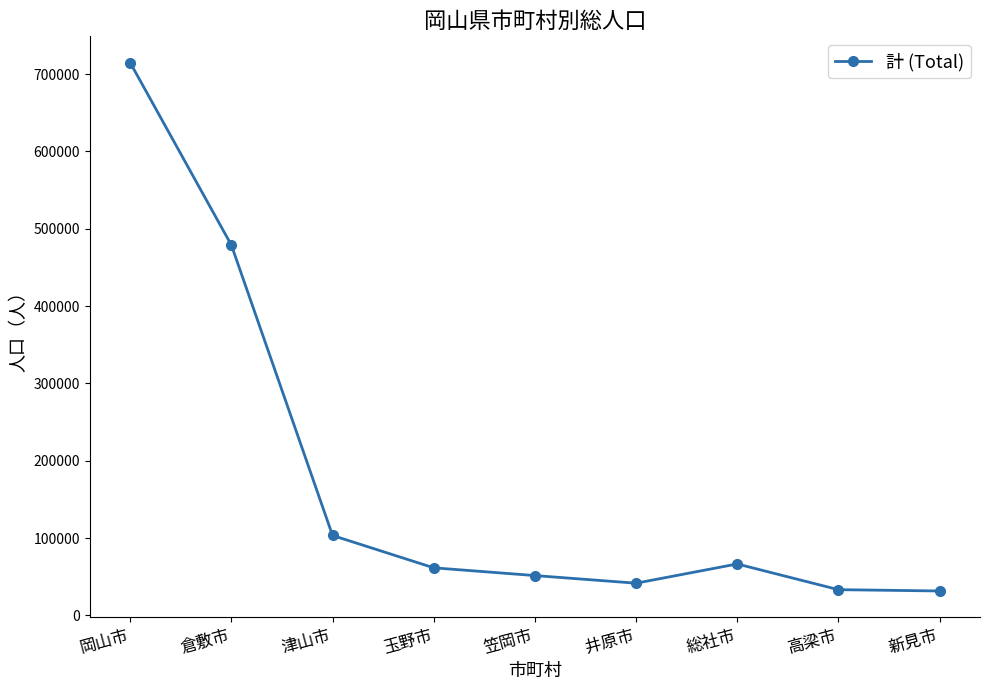

Where is the first local minimum?

井原市